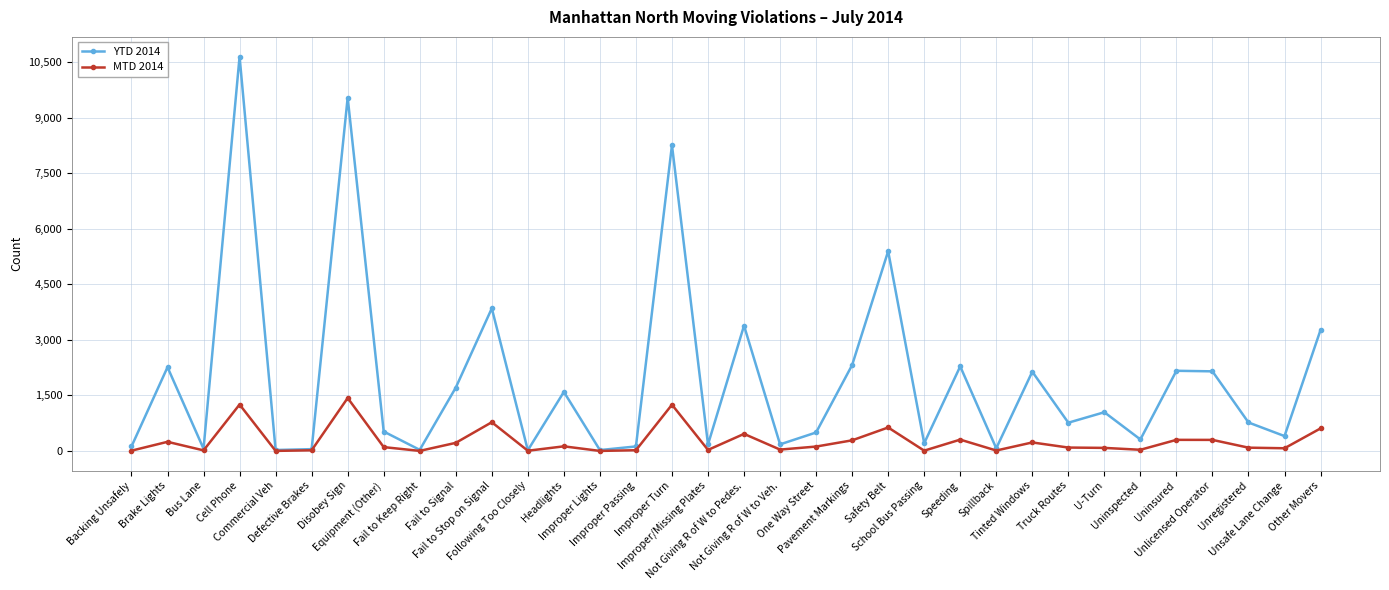

Is this an area chart (filled region under the line)?

No